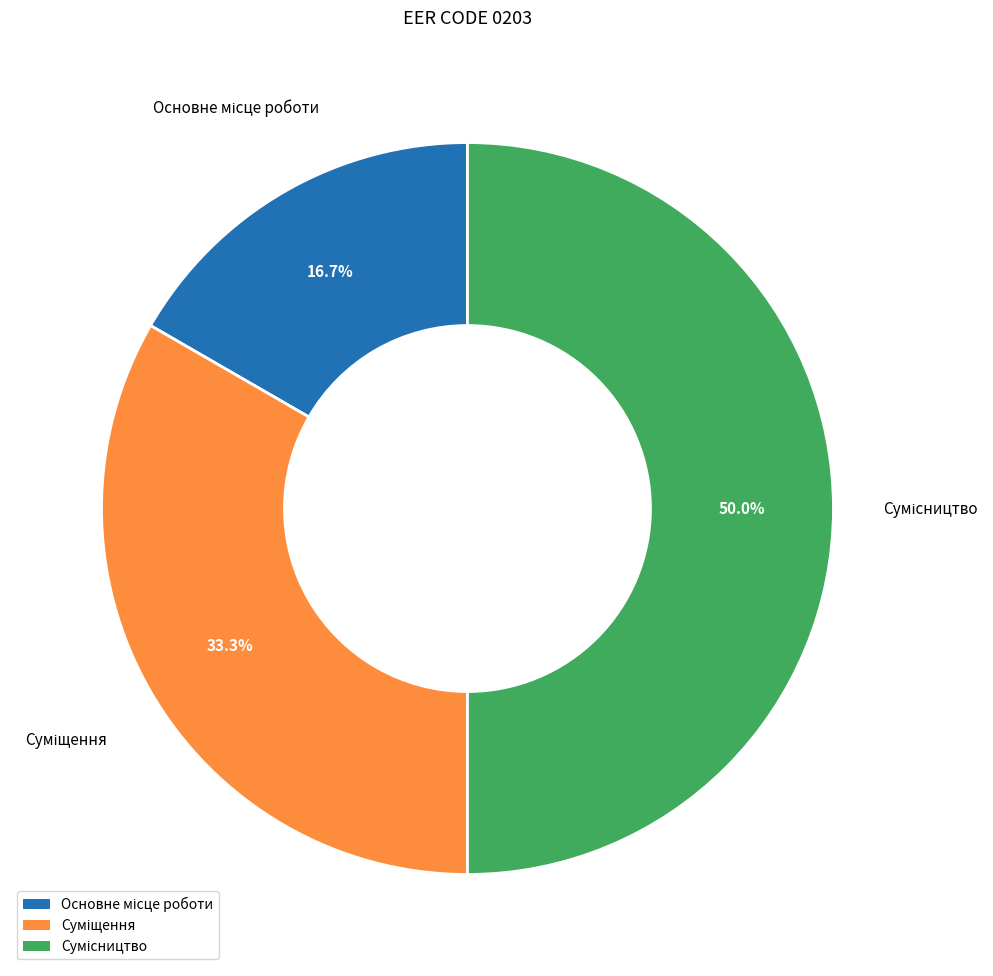

What portion of the pie excludes Суміщення?

66.7%